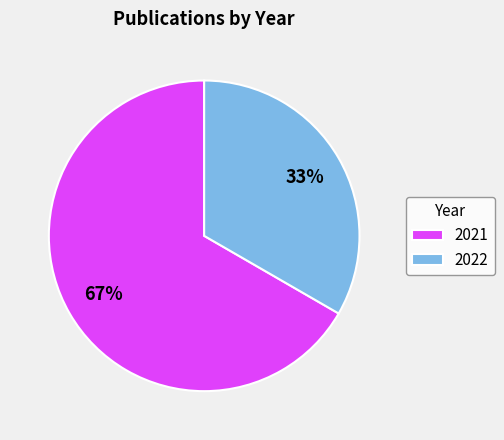

True or false: 2021 accounts for 78% of the total.

False